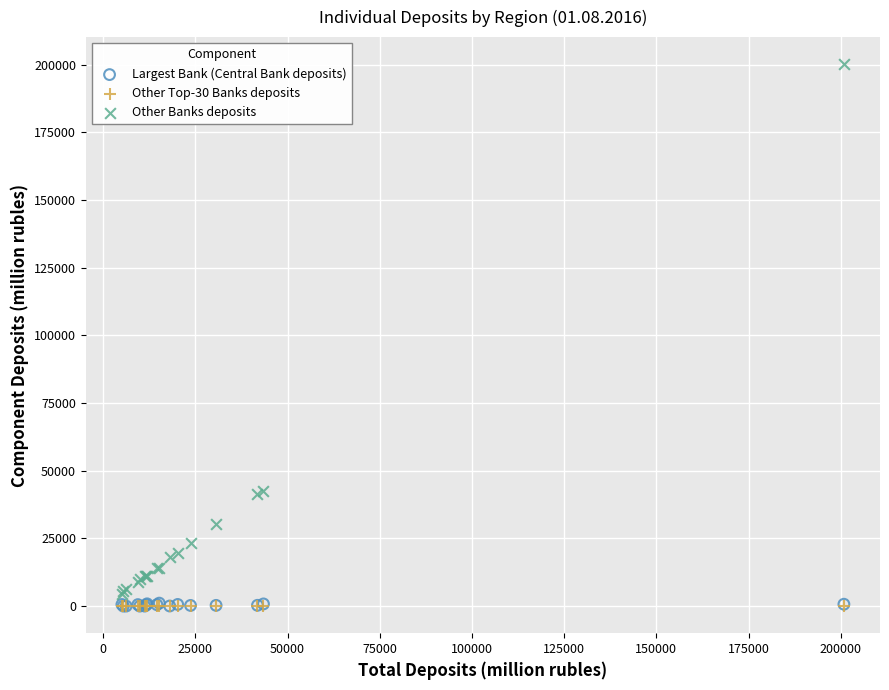

What are all the series names shown in the legend?

Largest Bank (Central Bank deposits), Other Top-30 Banks deposits, Other Banks deposits